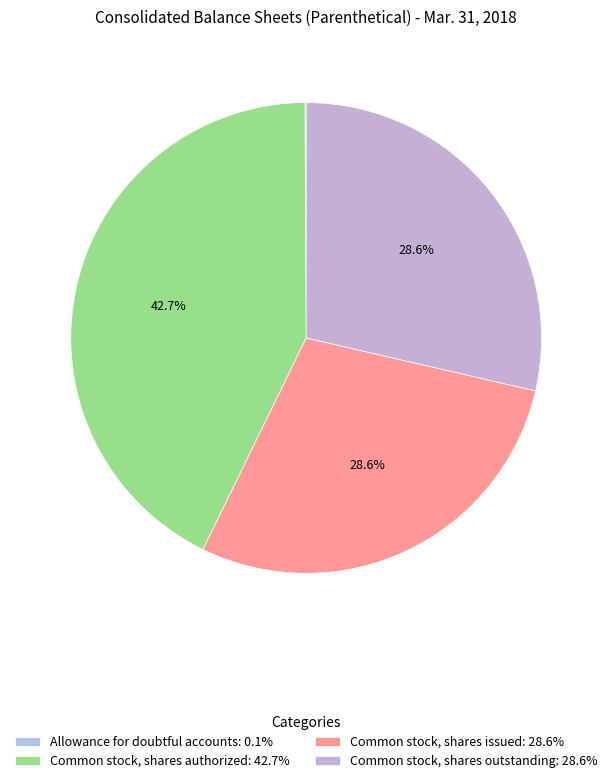

Is Common stock, shares authorized the majority of the pie?

No